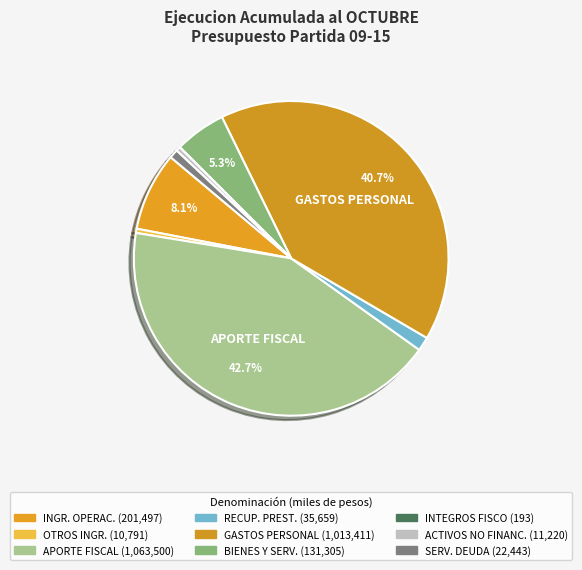

Rank the categories by value from highest to lowest.

APORTE FISCAL, GASTOS EN PERSONAL, INGRESOS DE OPERACION, BIENES Y SERVICIOS DE CONSUMO, RECUPERACION DE PRESTAMOS, SERVICIO DE LA DEUDA, ADQUISICION DE ACTIVOS NO FINANCIEROS, OTROS INGRESOS CORRIENTES, INTEGROS AL FISCO